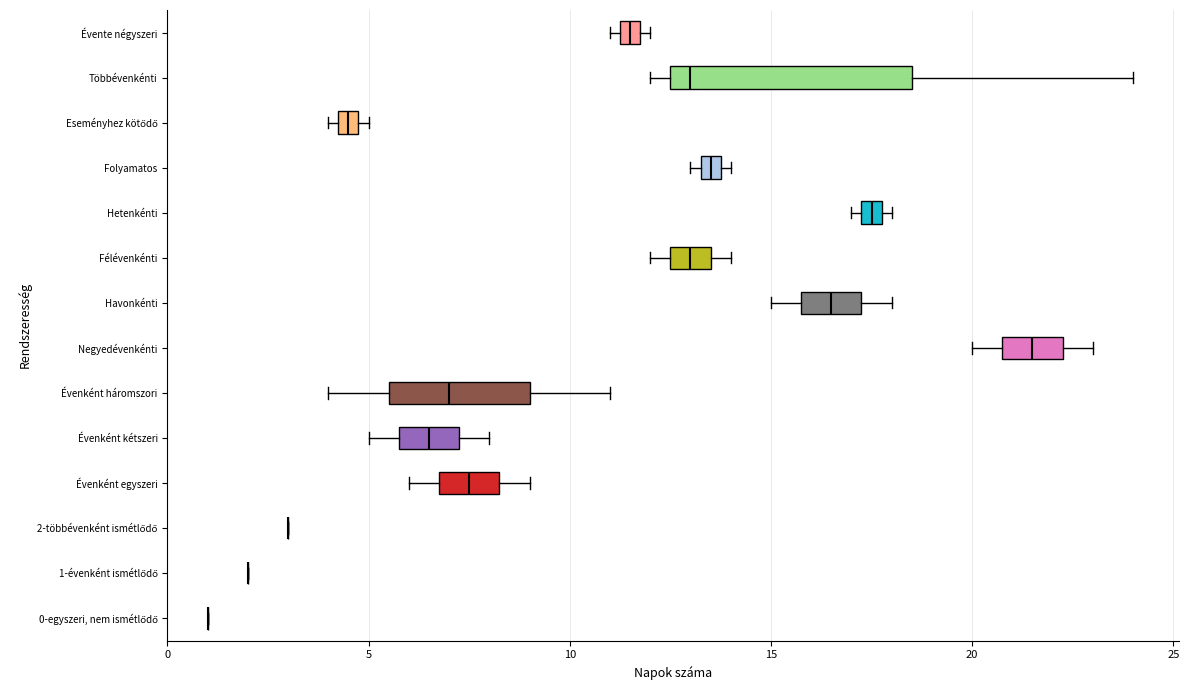

Comparing the boxes themselves (not the whiskers), which one is the widest?

Többévenkénti